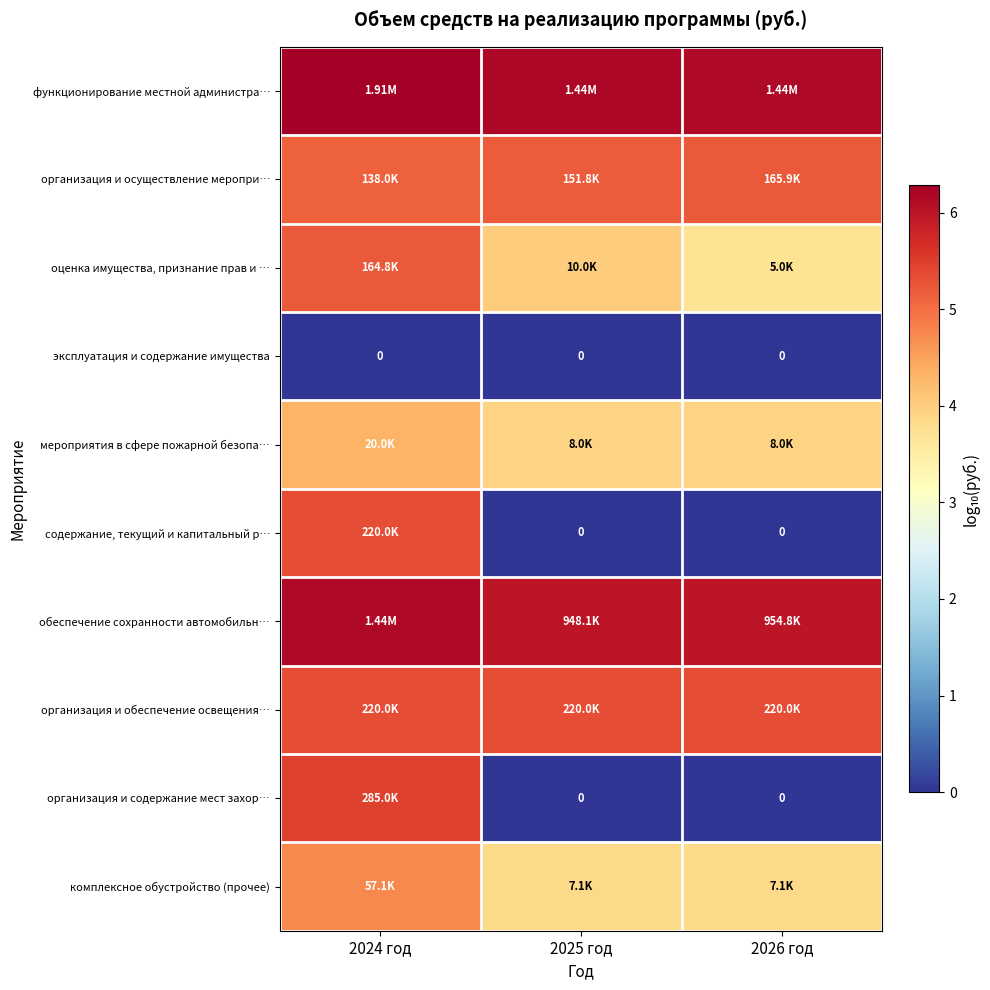

How many values in содержание, текущий и капитальный р… are above zero?

1